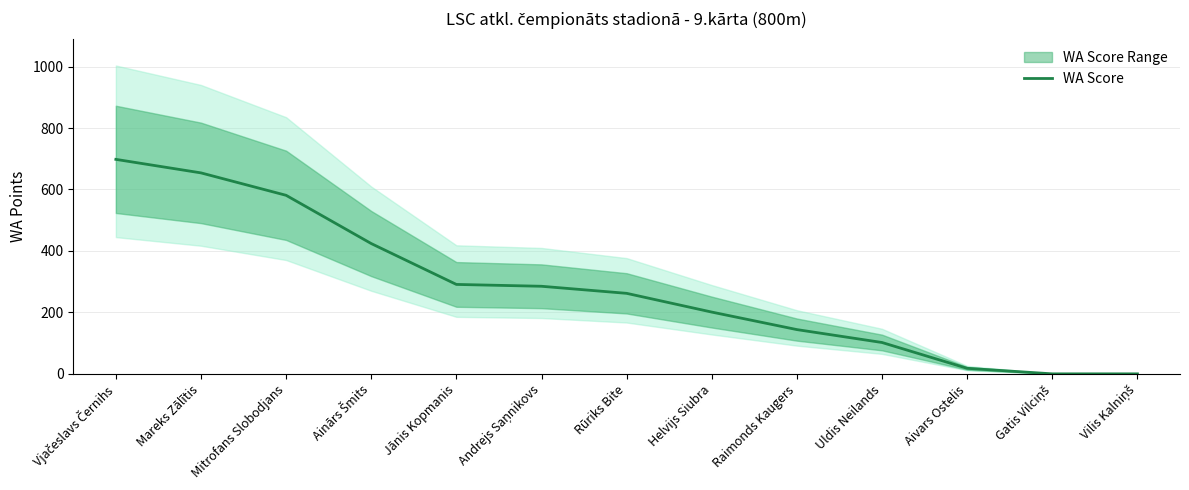

Which category has the highest value across all series?

Vjačeslavs Černihs